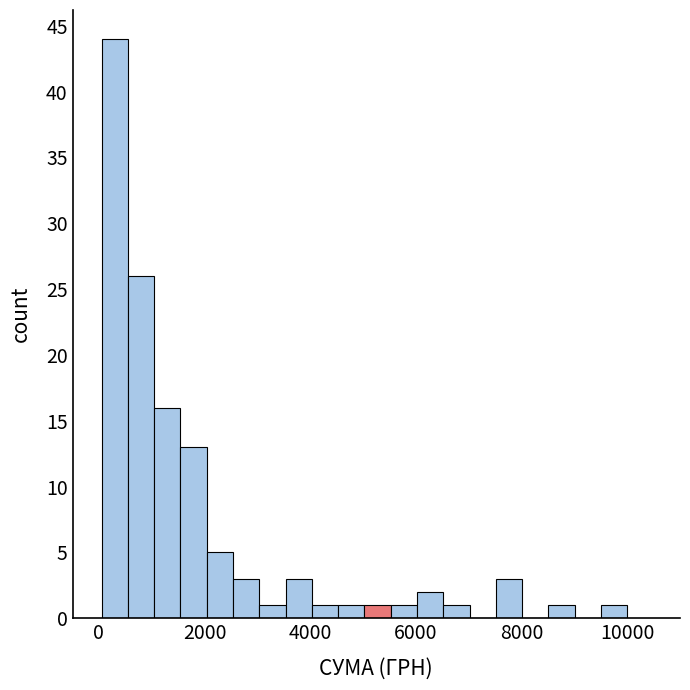

Read against the x-axis, roughly where is the centre of the tallest bar?

400